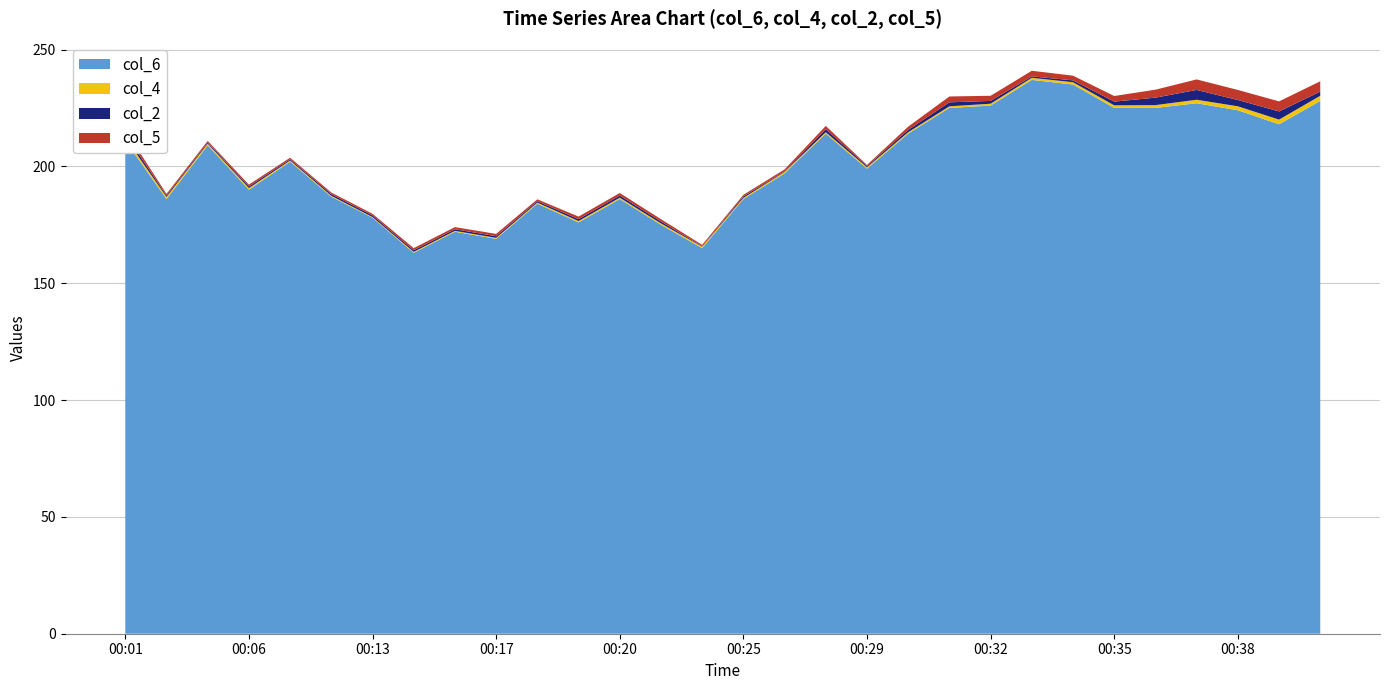

The value of col_6 at 00:29 is 84.8. True or false?

False